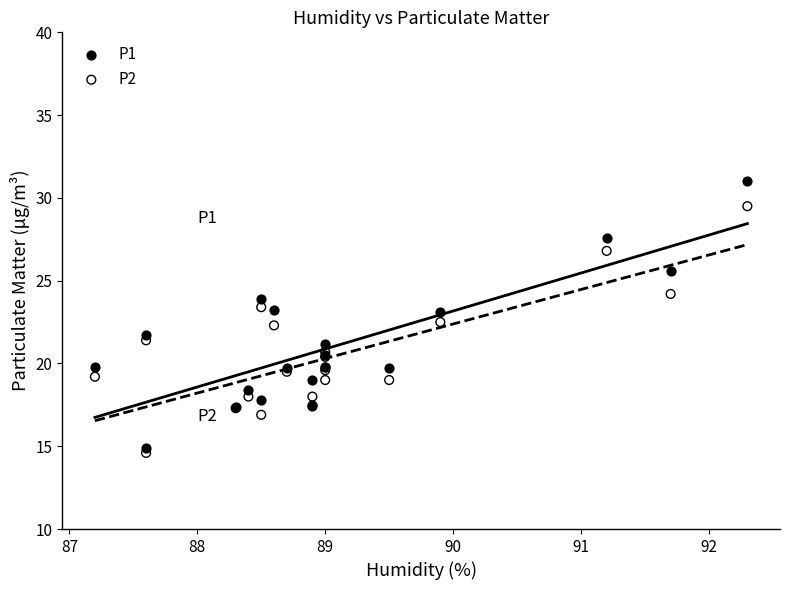

Which series has the largest Y range (max minus min)?

P1